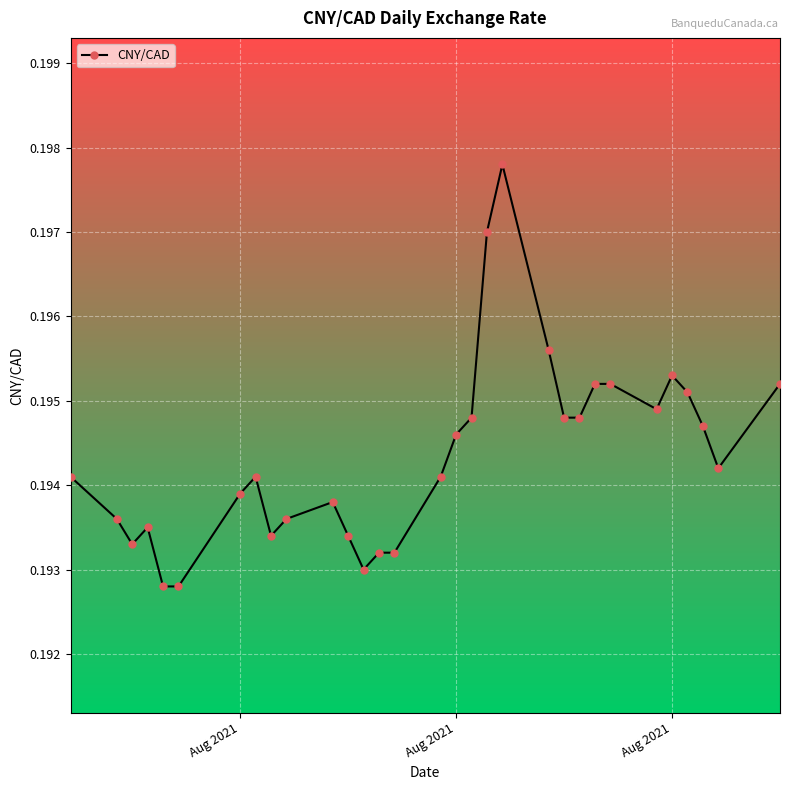

True or false: the data has more than 1 interior local peaks.

True